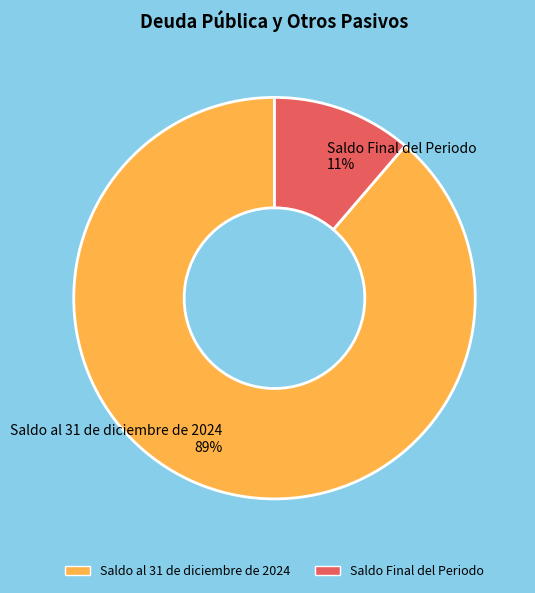

To the nearest percent, what portion does Saldo al 31 de diciembre de 2024 represent?

89%